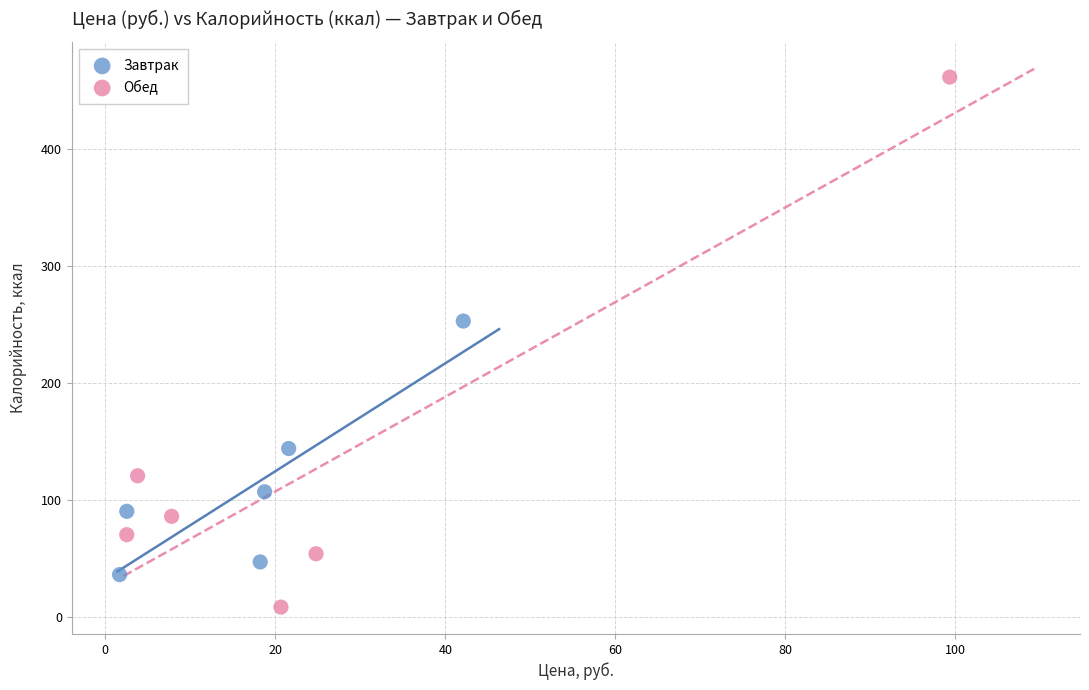

Which series contains the lowest Y value?

Обед